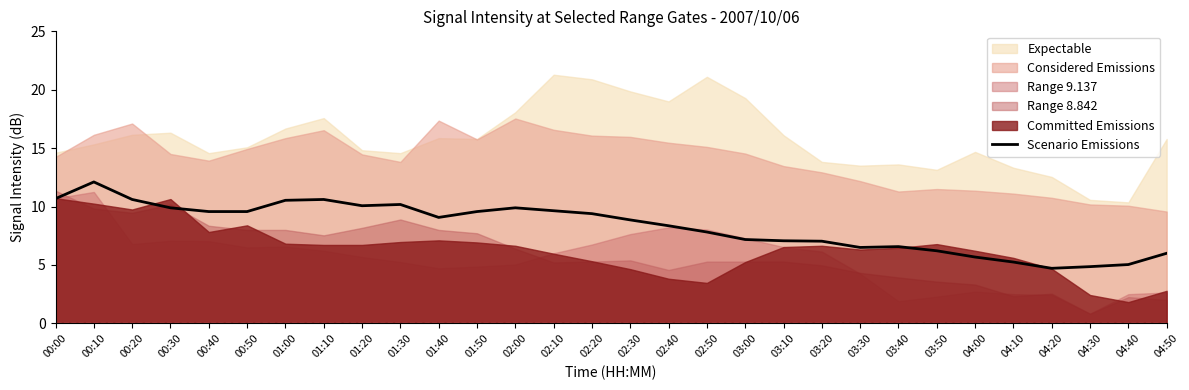

Rank the categories by value from highest to lowest.

00:10, 00:00, 00:20, 01:10, 01:00, 01:30, 01:20, 00:30, 02:00, 02:10, 00:40, 00:50, 01:50, 02:20, 01:40, 02:30, 02:40, 02:50, 03:00, 03:10, 03:20, 03:40, 03:30, 03:50, 04:50, 04:00, 04:10, 04:40, 04:30, 04:20